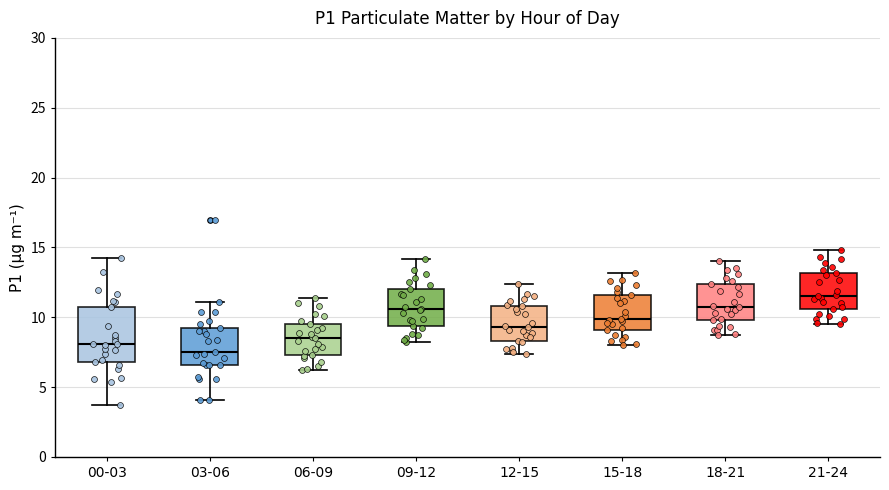

Where is the lower edge of the box for 06-09 on the y-axis? The values are not printed on the chart, so give them approximately, as read against the axis.

7.5